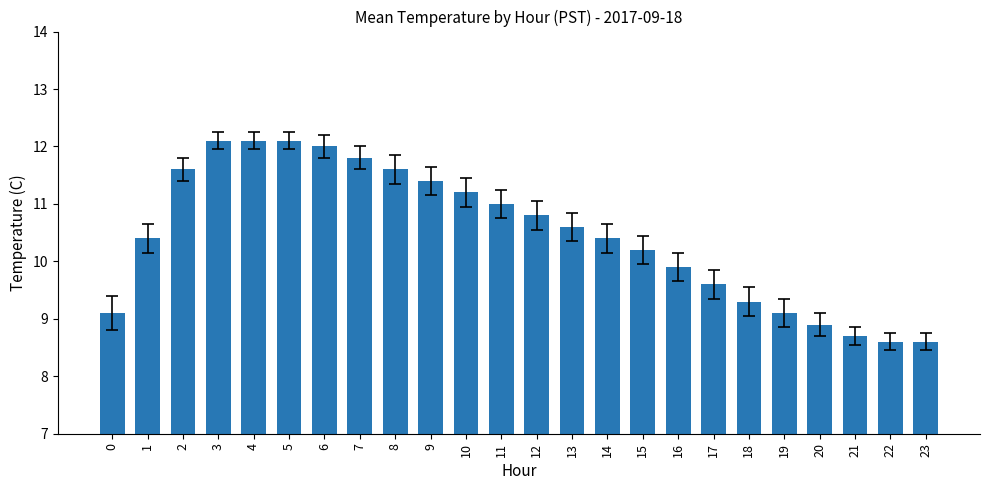

The value at 16 is 9.9. True or false?

True